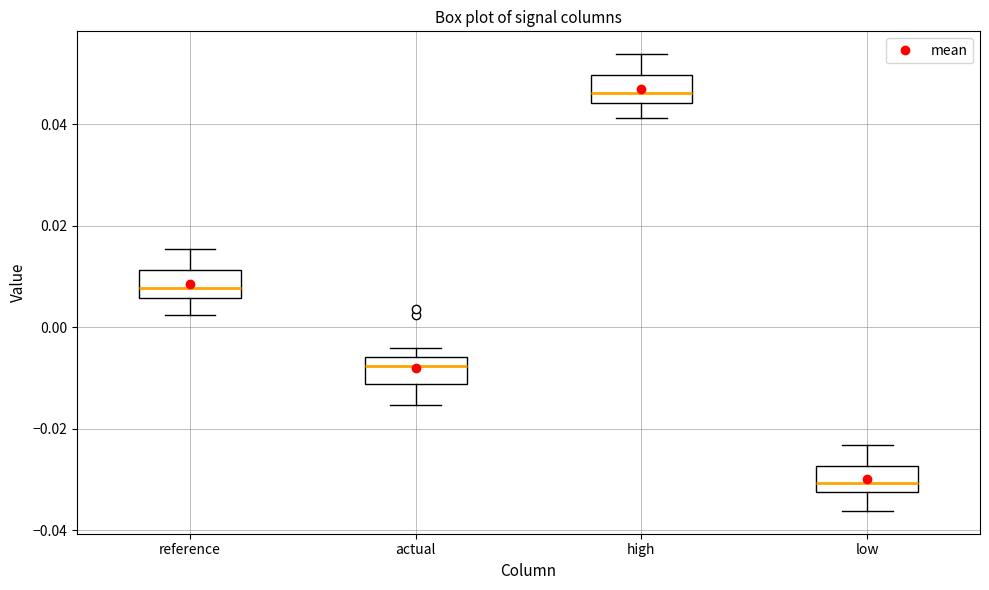

Where is the lower edge of the box for high on the y-axis? The values are not printed on the chart, so give them approximately, as read against the axis.

0.044